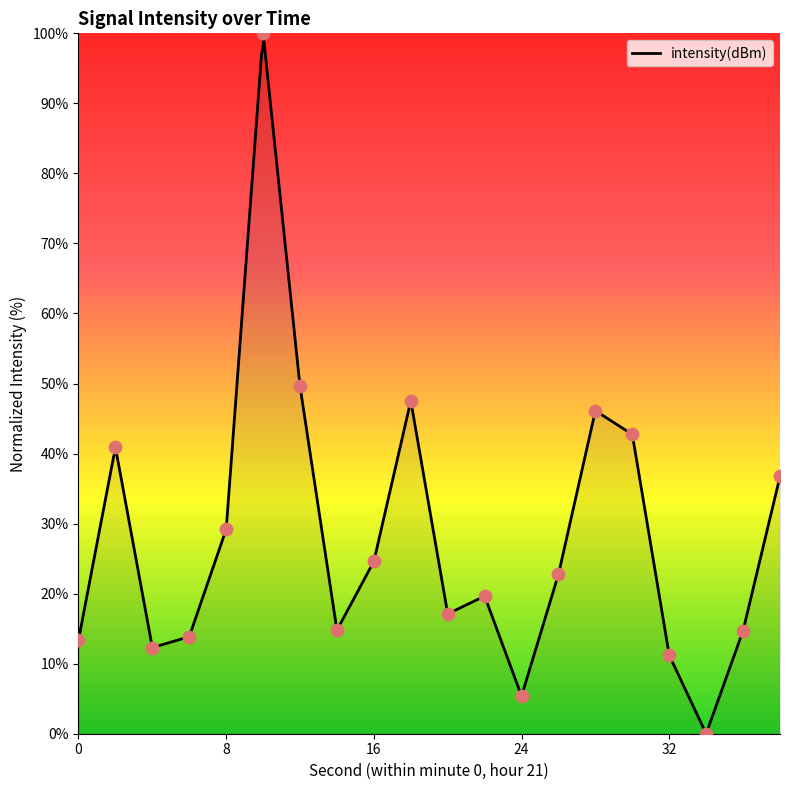

Approximately how many times larger is the value at 0 compared to 24?

2.5